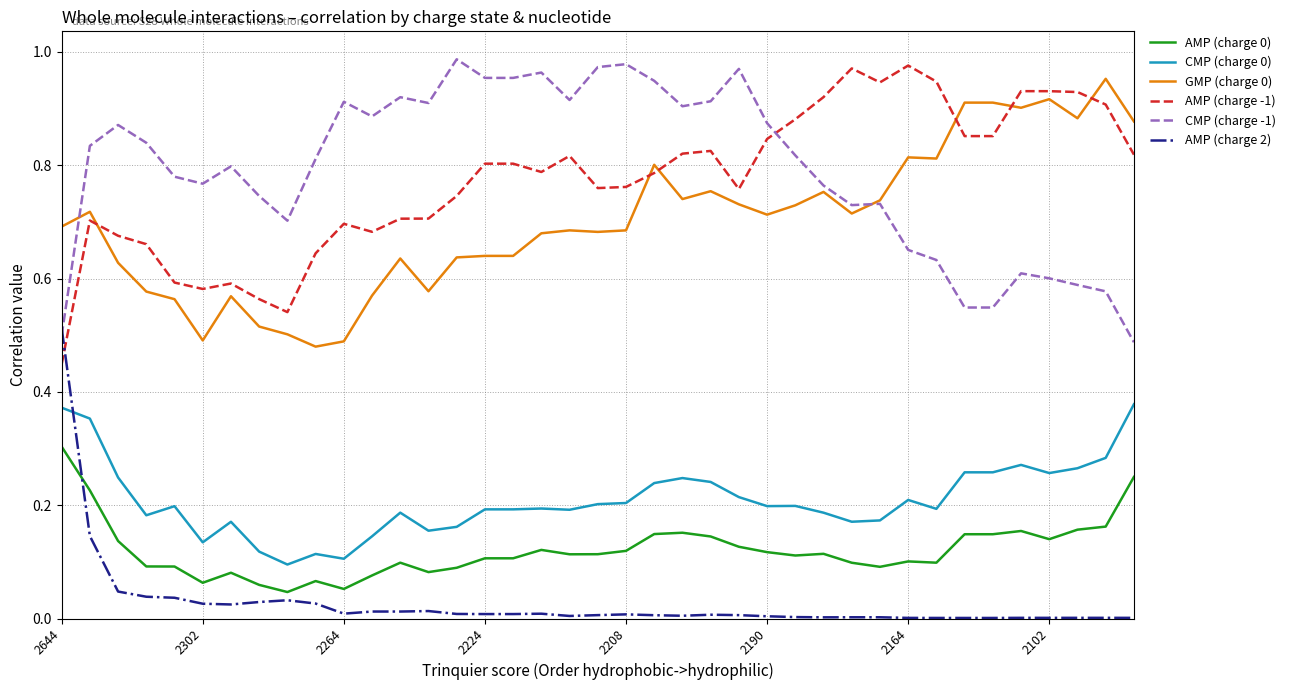

True or false: AMP (charge -1) and GMP (charge 0) cross at least once.

True